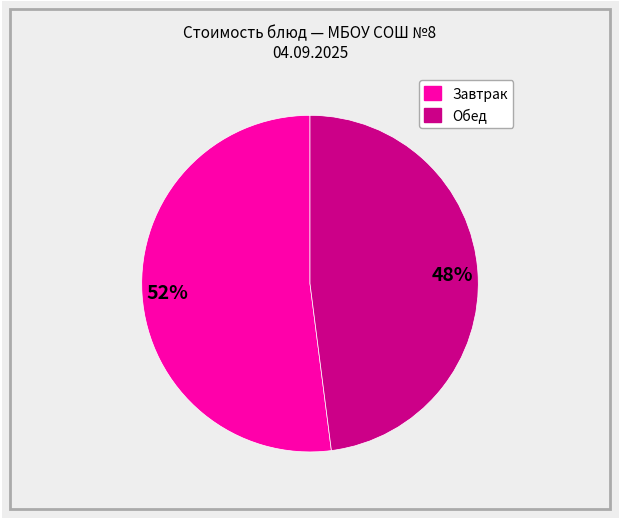

To the nearest percent, what is the difference between the largest and smallest slice percentages?

4%